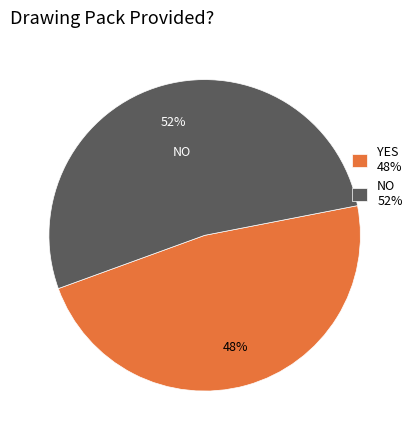

To the nearest percent, what is the combined percentage of NO and YES?

100%